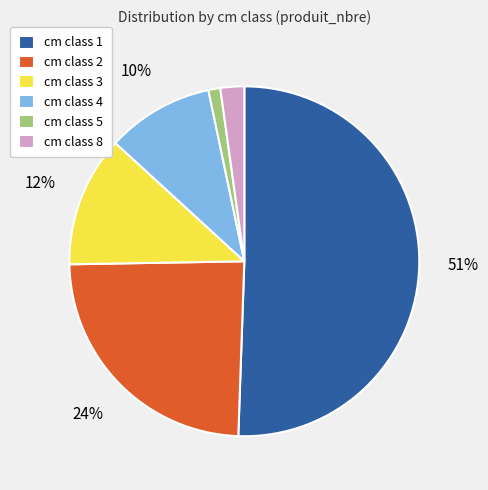

How many segments does this pie chart have?

6